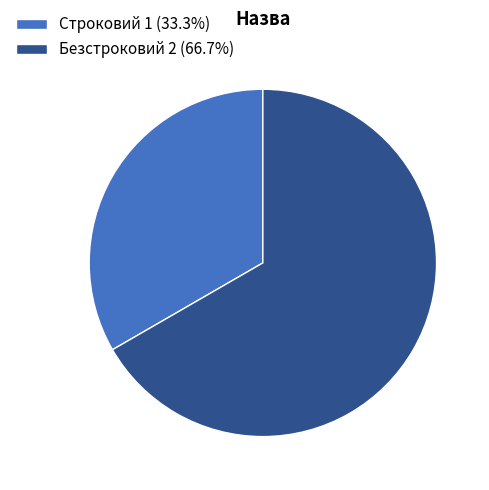

Which has a higher value, Строковий or Безстроковий?

Безстроковий